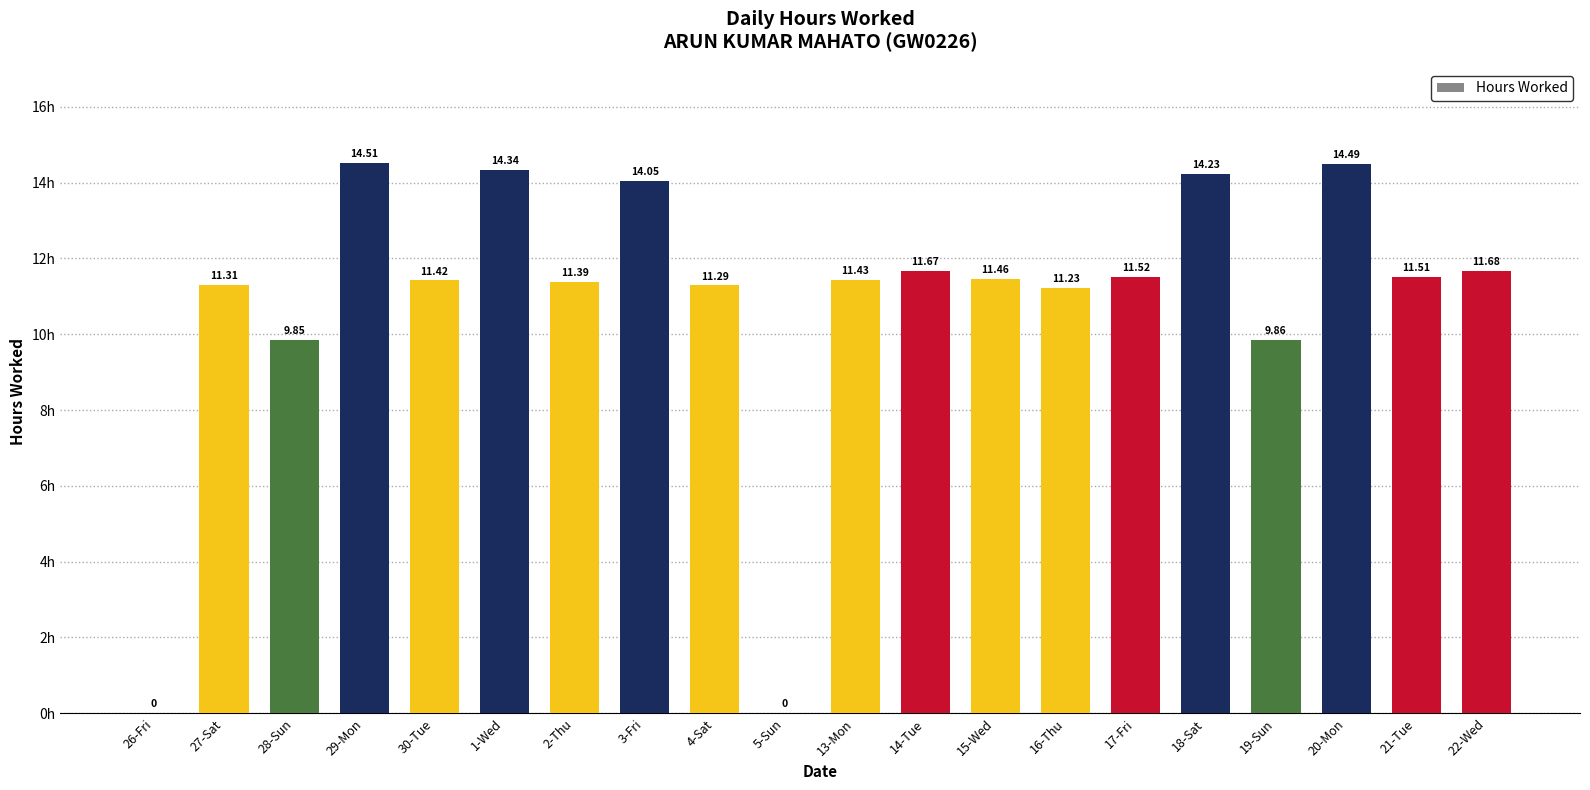

Which has a higher value, 2-Thu or 18-Sat?

18-Sat